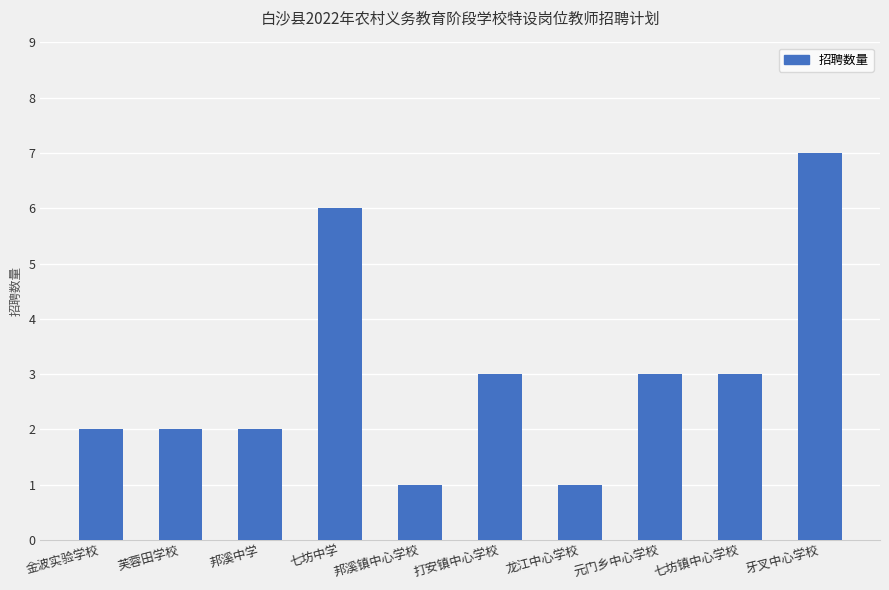

What is the average value?

3